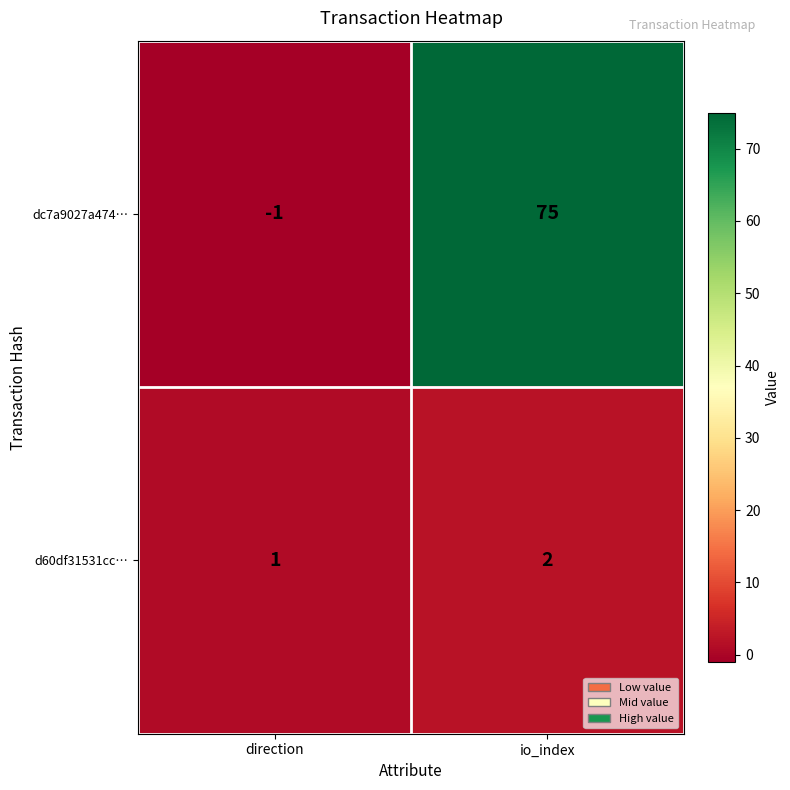

Reading right to left, transcribe all the data shown in this chart.

dc7a9027a474…: 75	-1
d60df31531cc…: 2	1